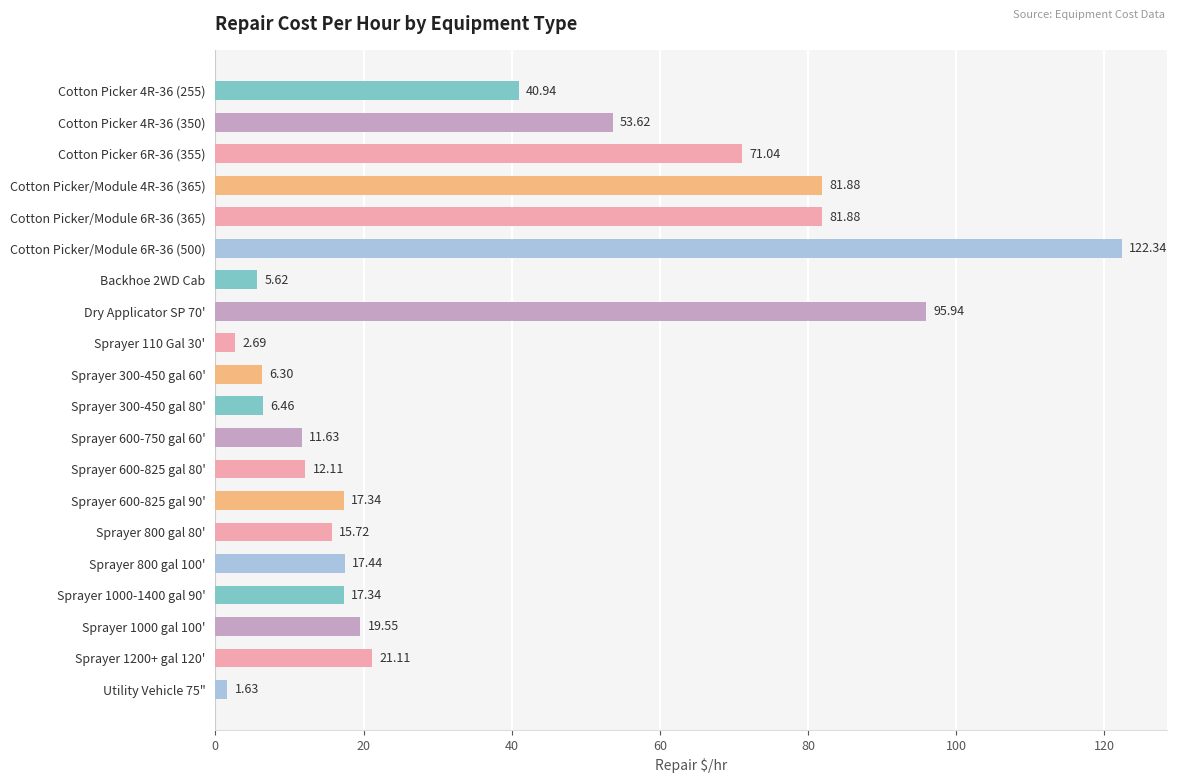

What is the difference between the maximum and second lowest values?

119.7